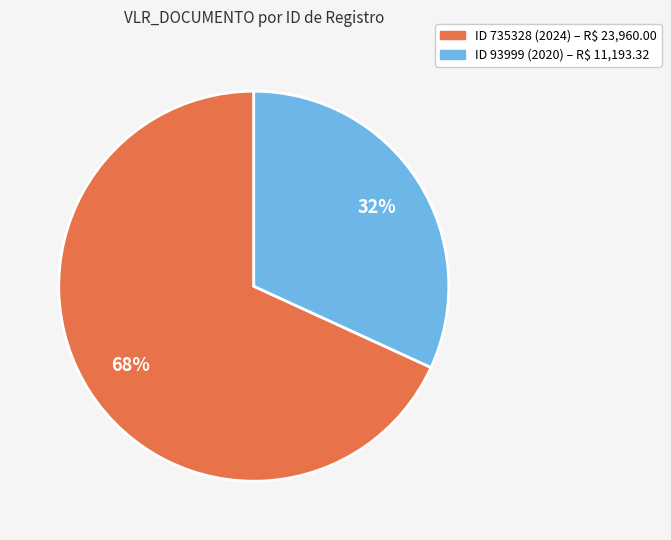

To the nearest percent, what is the difference between the largest and smallest slice percentages?

36%